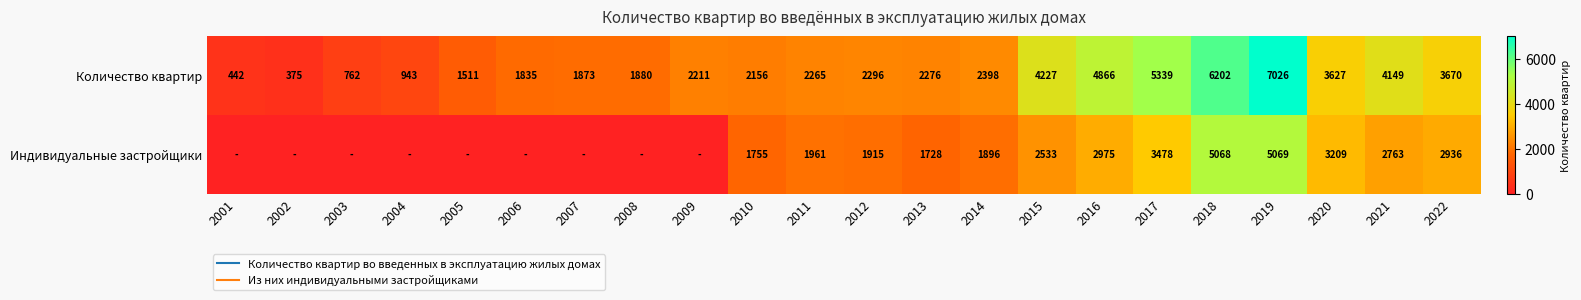

At which label does Количество квартир first exceed 2276?

2012